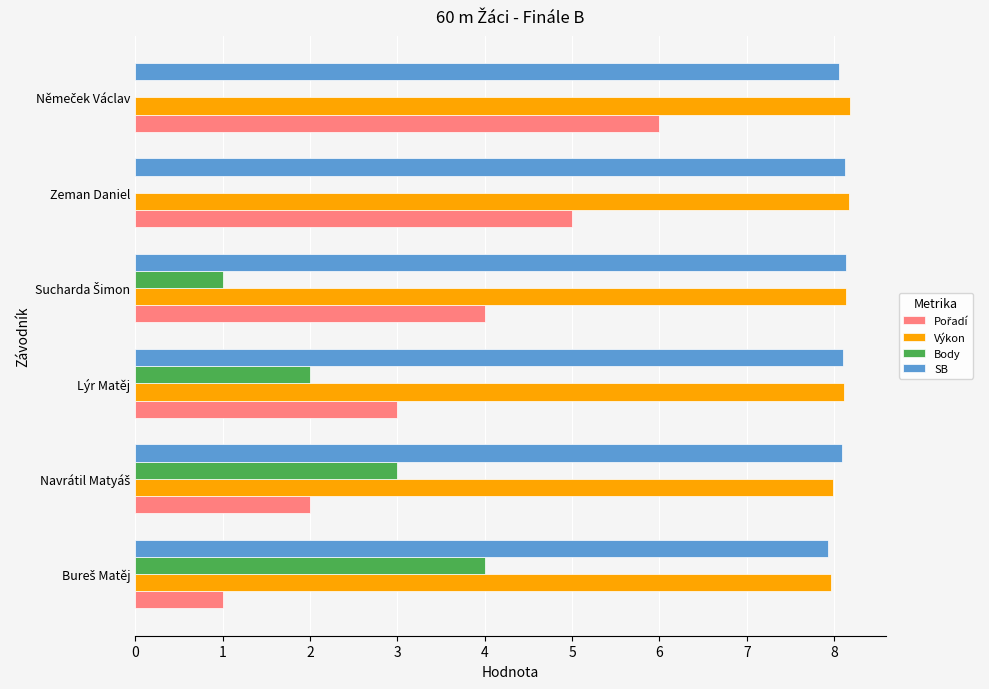

True or false: Výkon has a value of 8.2 at Zeman Daniel.

True